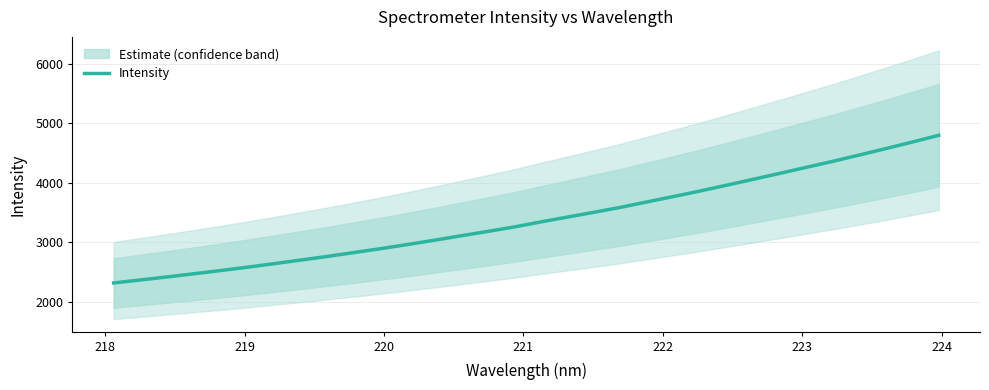

What is the minimum value shown in the chart?

2312.5